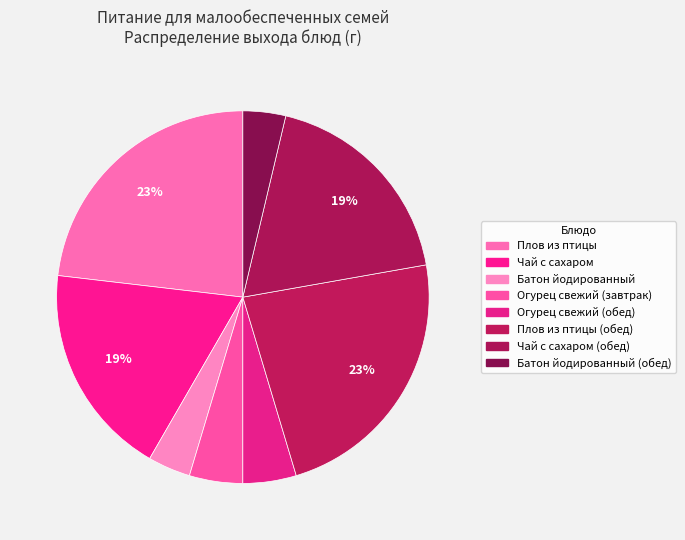

To the nearest percent, what is the average slice percentage?

12%